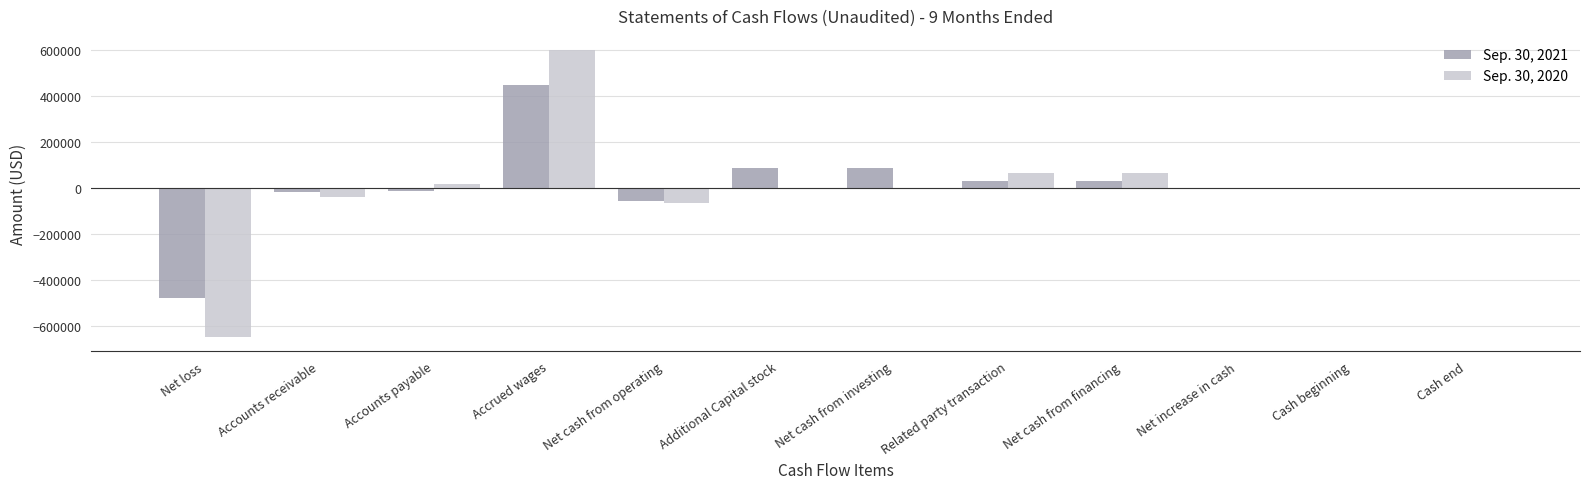

At which category is the sum across all series the highest?

Accrued wages